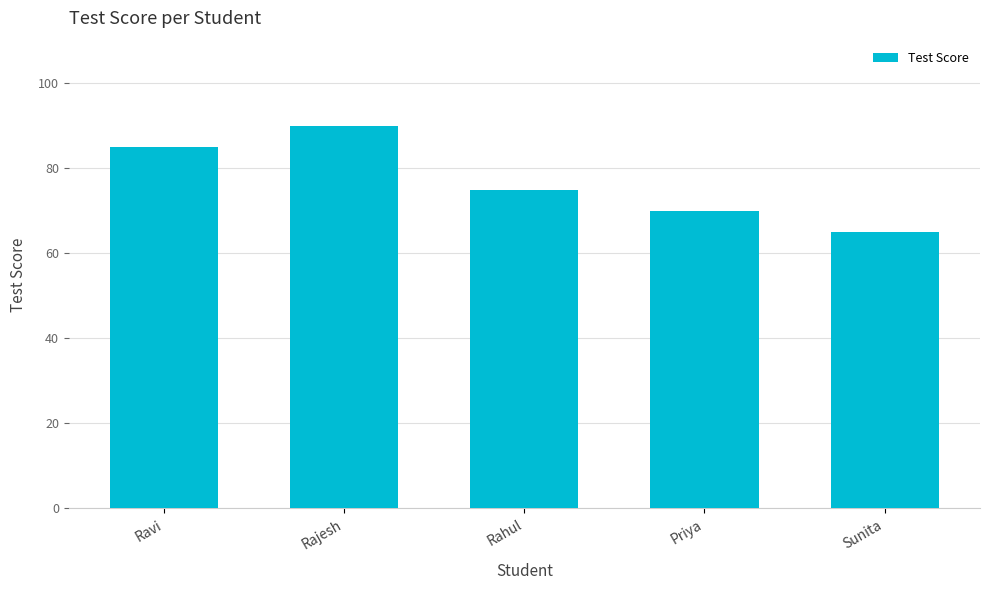

At which label is the value closest to 77?

Rahul